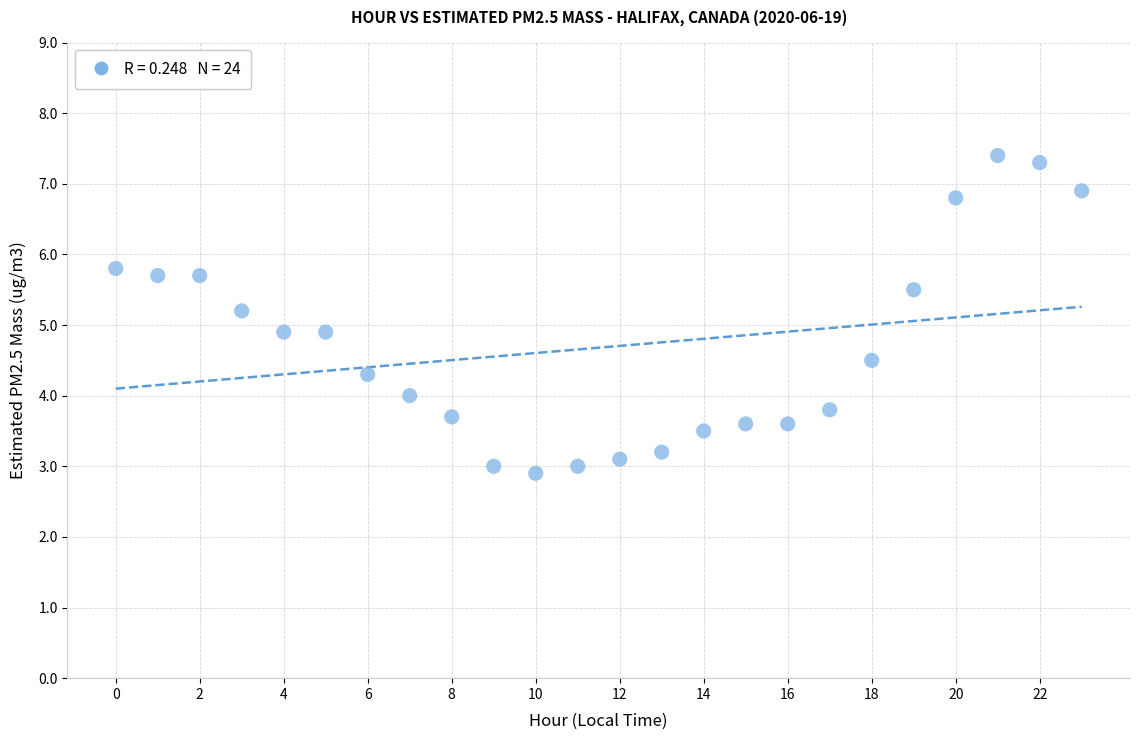

What is the range of Y values (max minus min)?

4.5